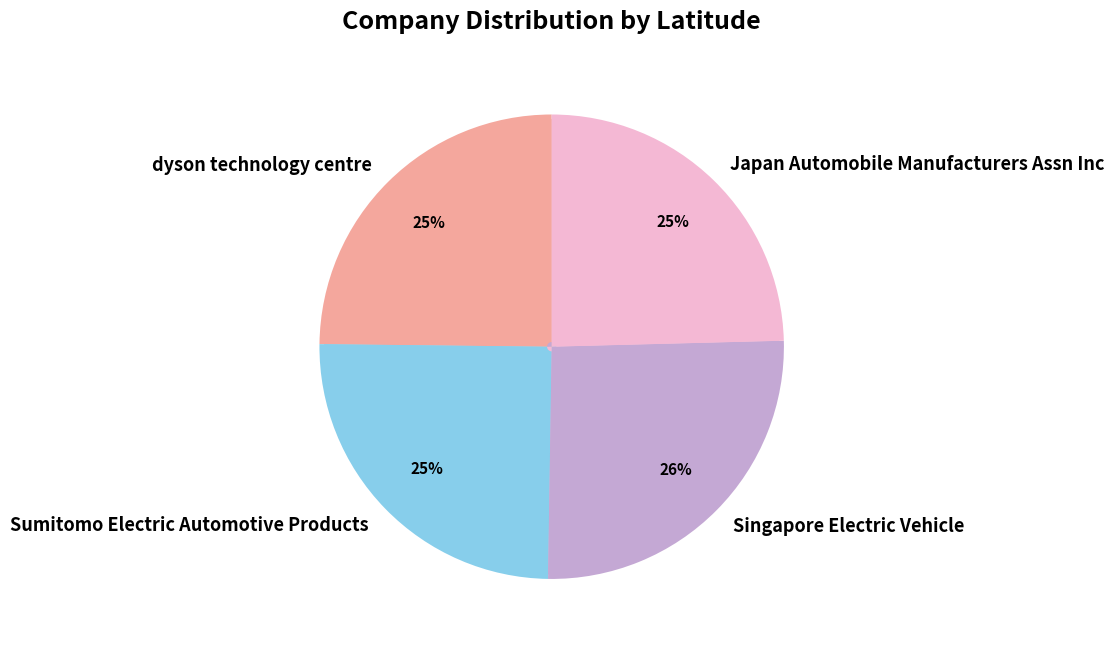

Which category has the biggest portion of the pie?

Singapore Electric Vehicle